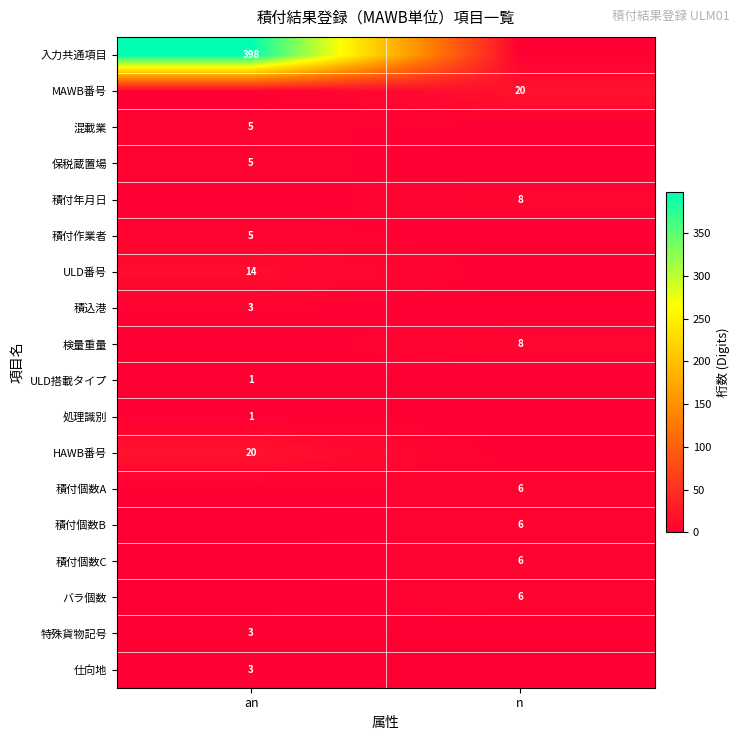

The 積付個数C series shows 8 at n. True or false?

False